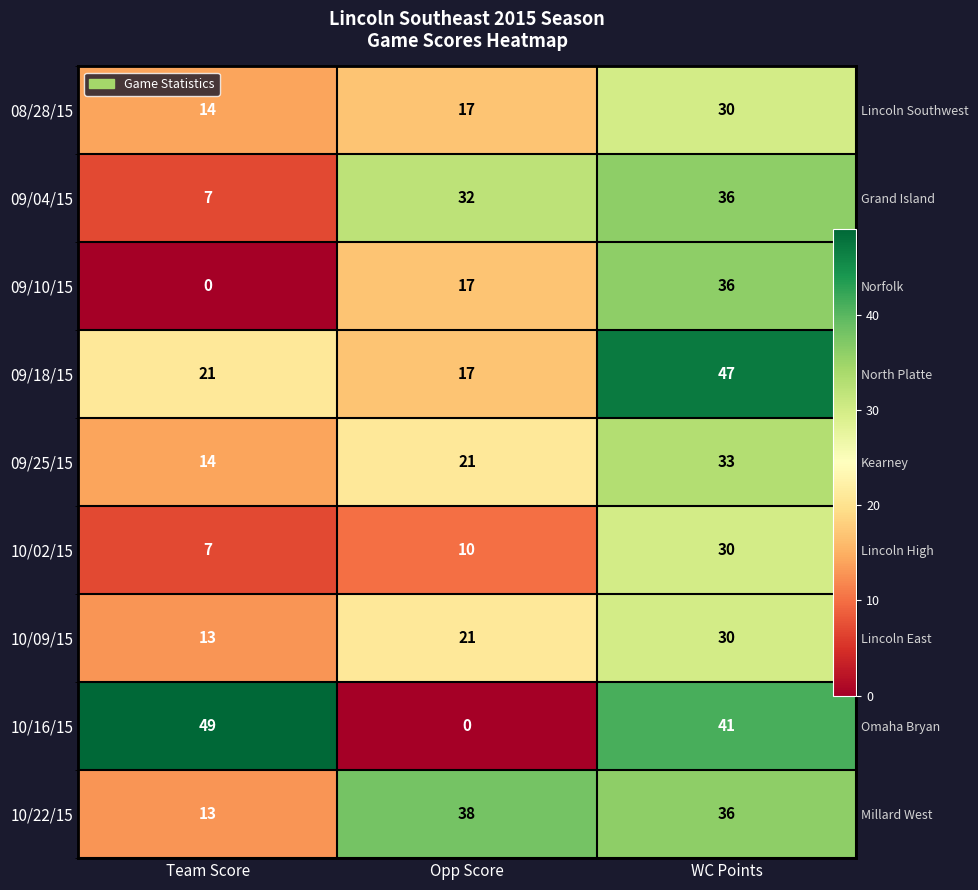

Is the value of 09/10/15 at Opp Score greater than the value of 10/09/15 at Team Score?

Yes